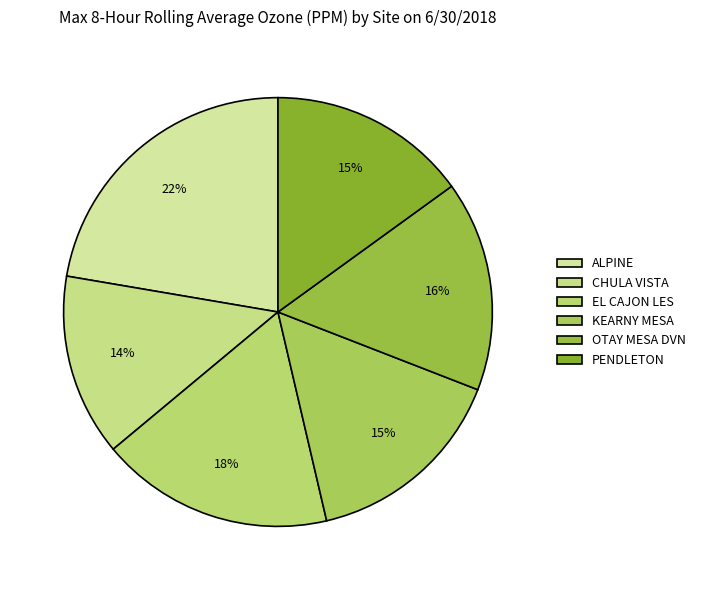

What percentage is the KEARNY MESA slice, to the nearest percent?

15%